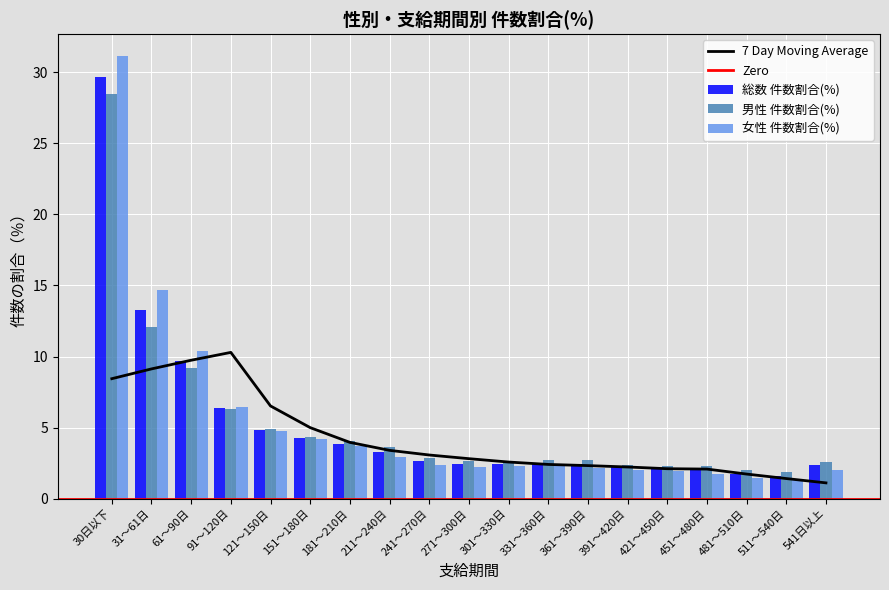

Is it true that 総数 件数割合(%) equals 2.5 at 361～390日?

True